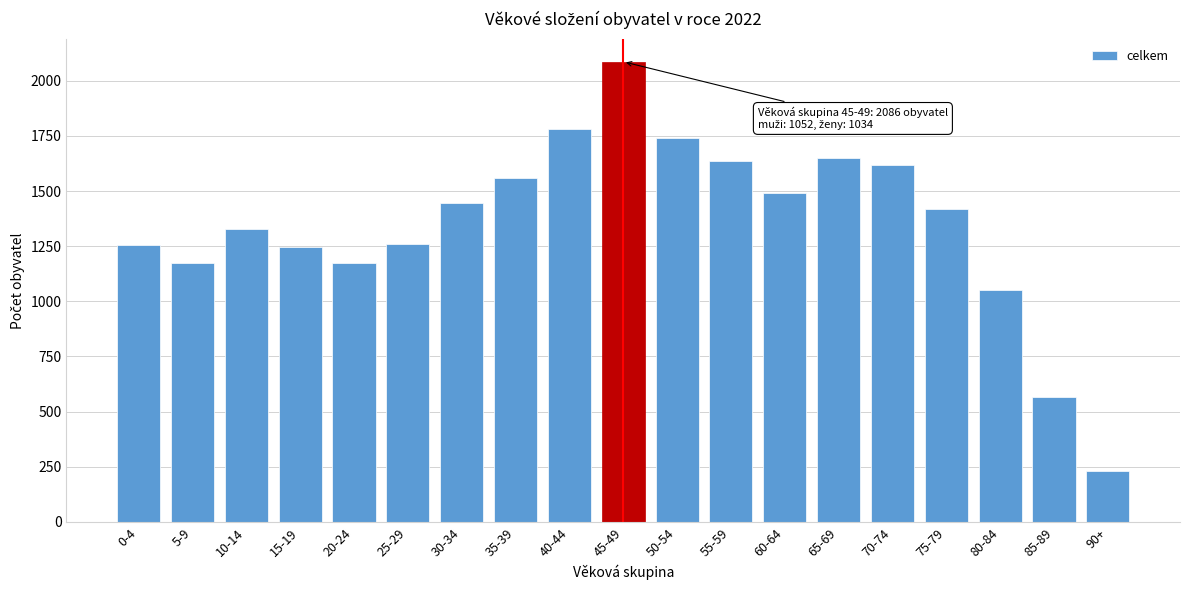

What is the difference between the values at 80-84 and 65-69?

598